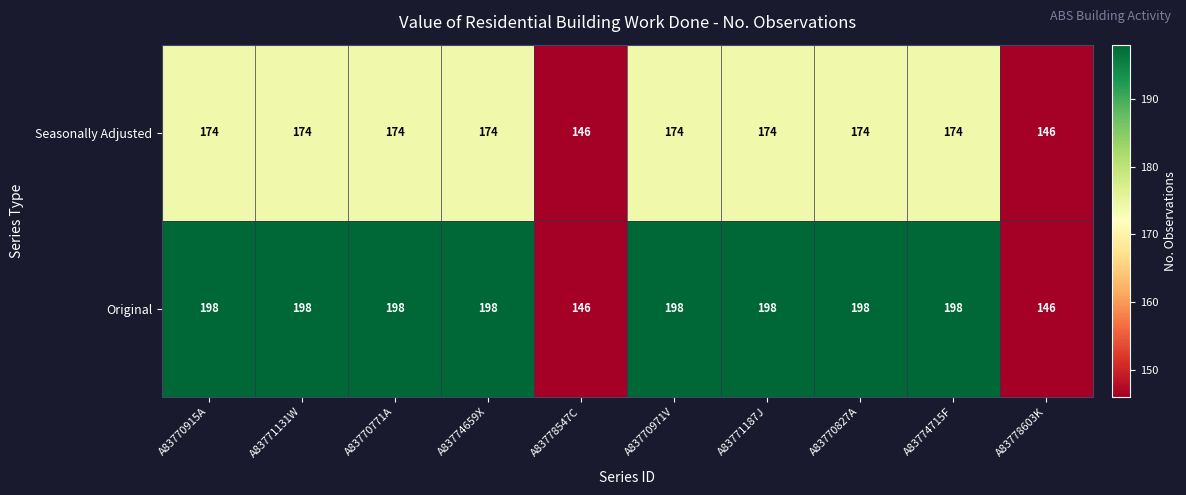

What is the minimum value shown in the chart?

146